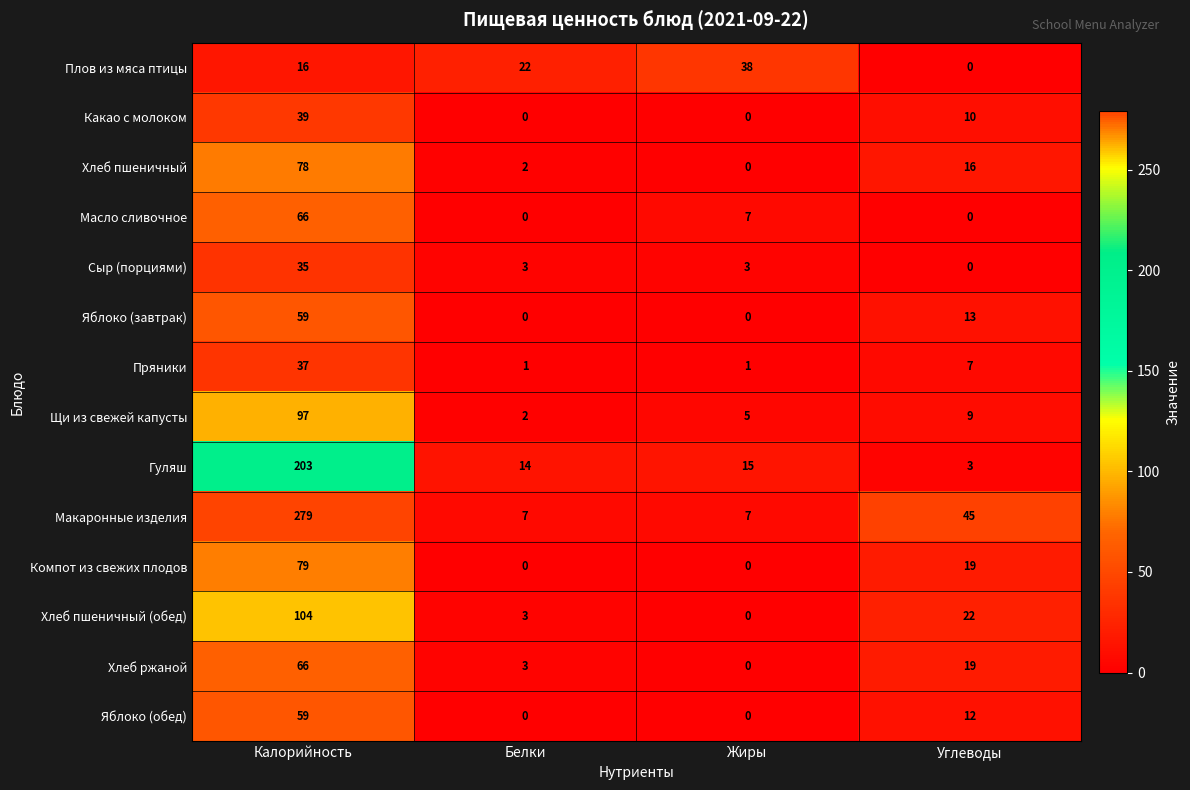

Rank the categories by Щи из свежей капусты value from lowest to highest.

Белки, Жиры, Углеводы, Калорийность